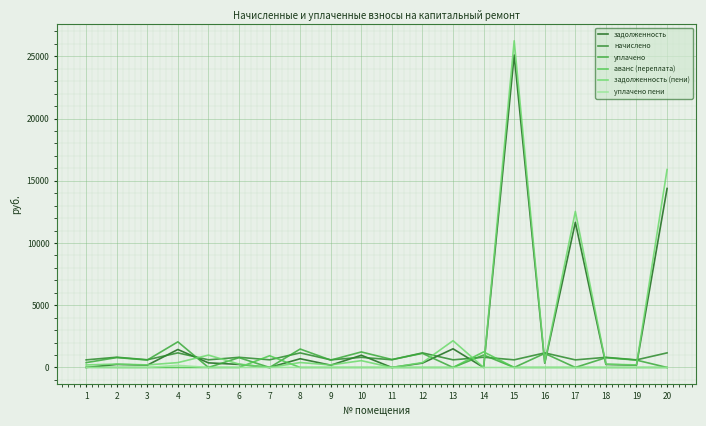

How many intersections are there between начислено and аванс (переплата)?

4